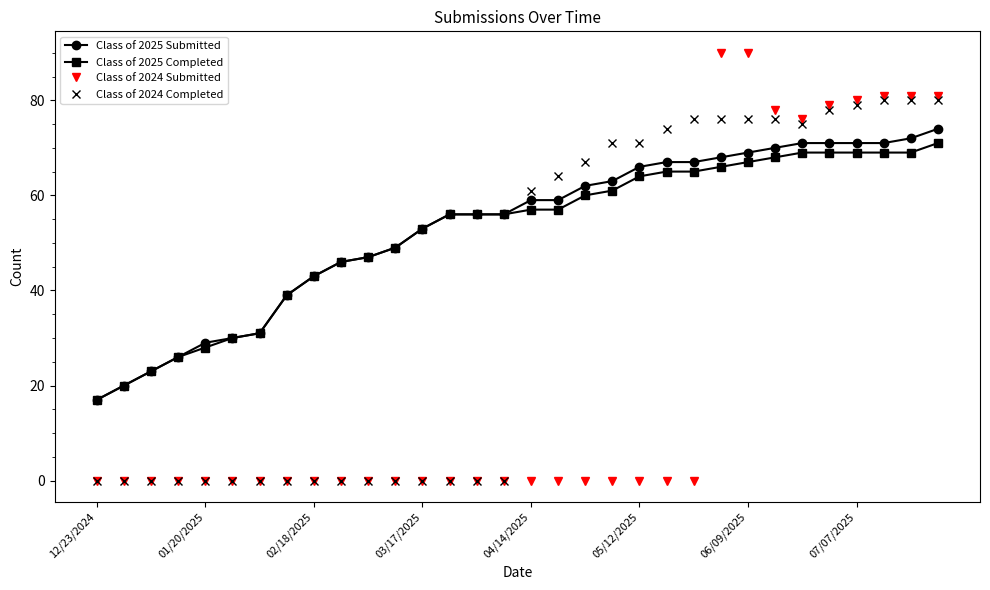

Which series has the largest range (max minus min)?

Class of 2024 Submitted